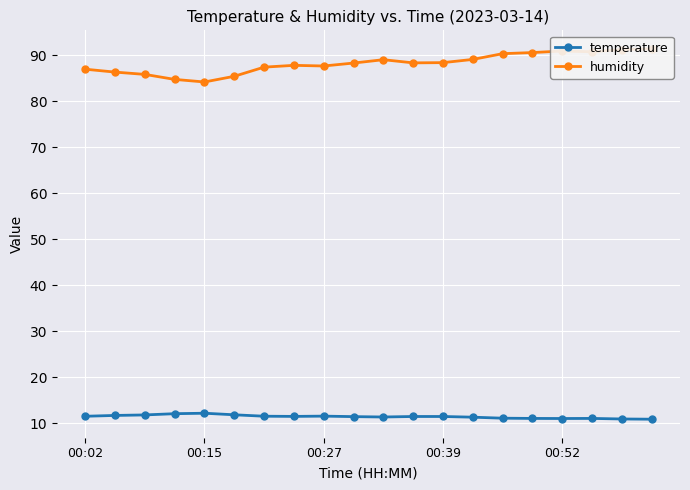

Which series has the largest range (max minus min)?

humidity